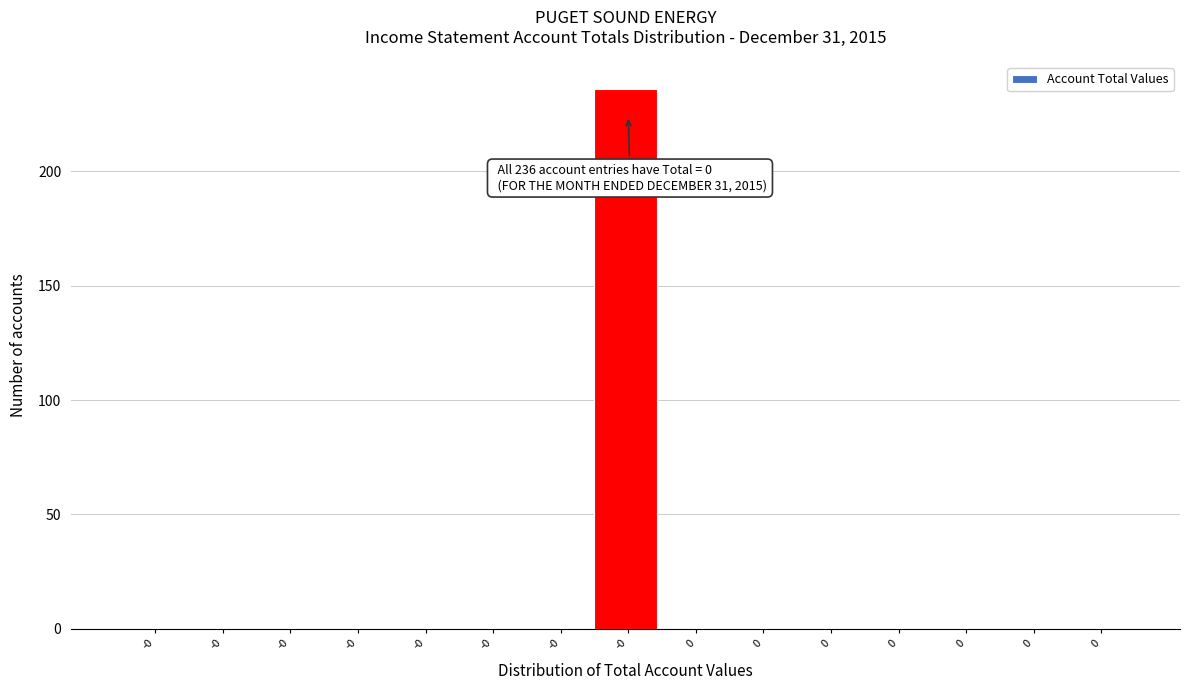

Are the bars horizontal?

No